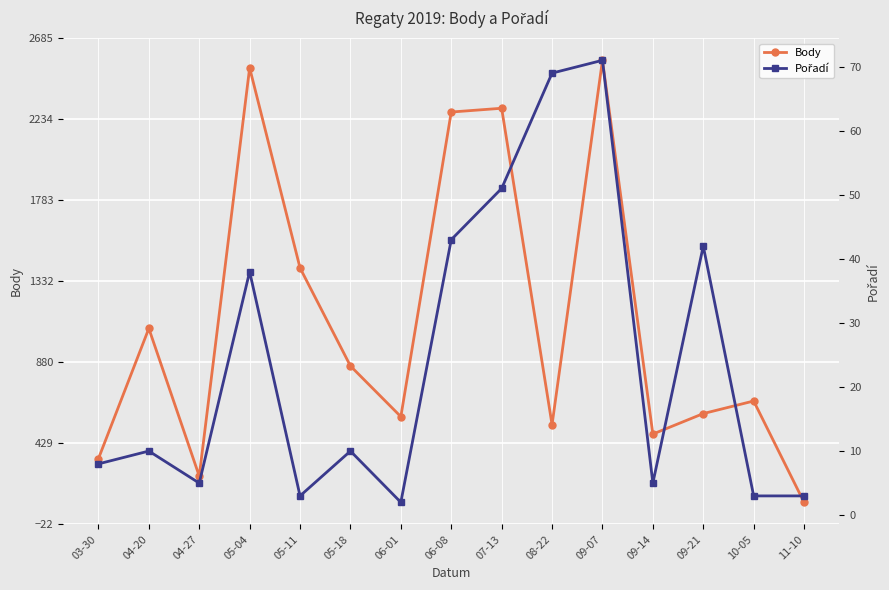

Does the chart display data point markers on the line(s)?

Yes